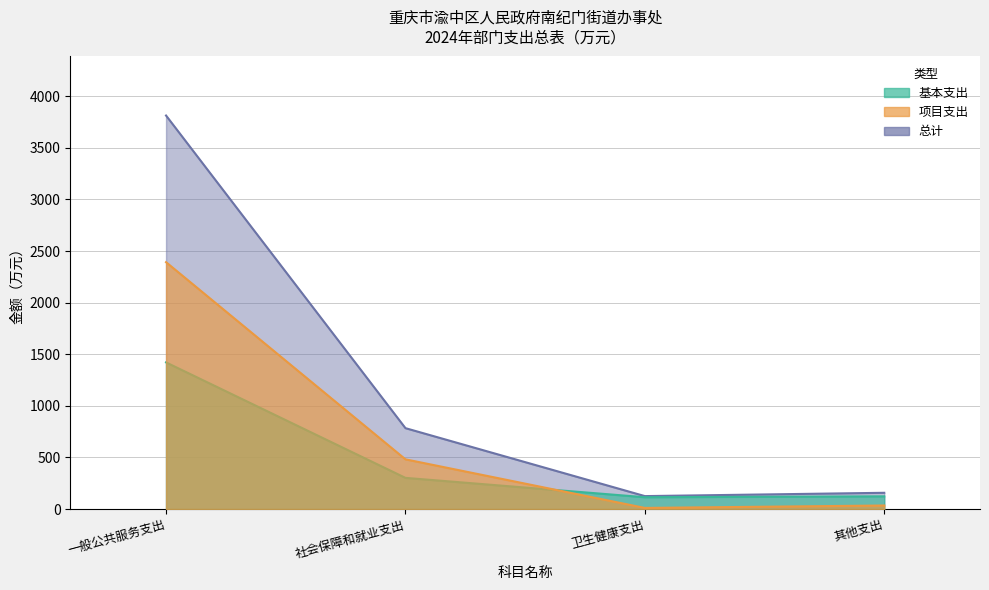

Which category has the lowest value in the 总计 series?

卫生健康支出